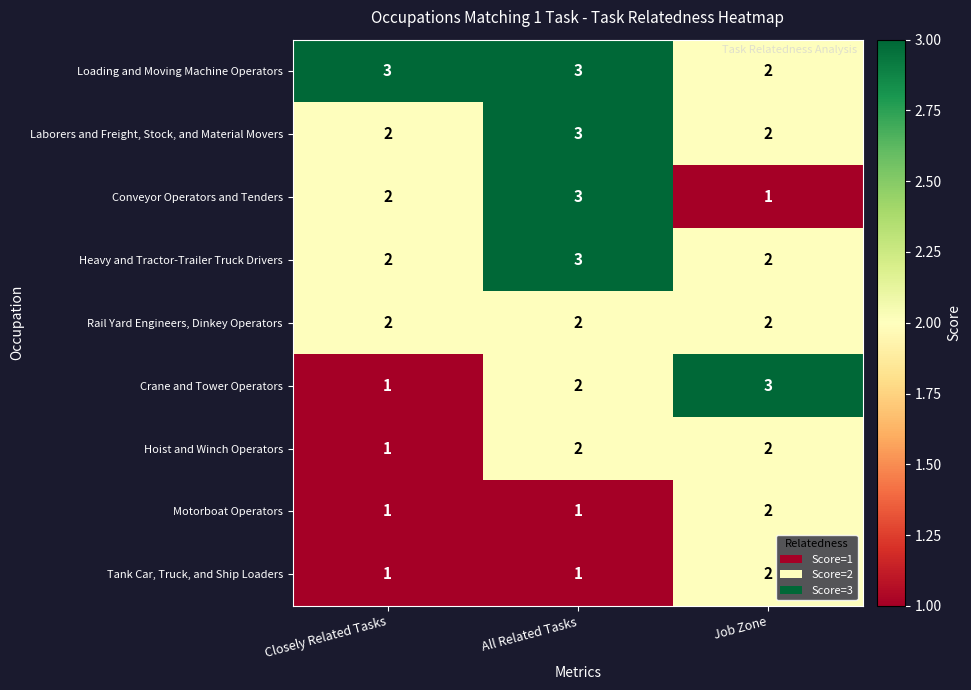

Which category has the lowest value in the Conveyor Operators and Tenders series?

Job Zone